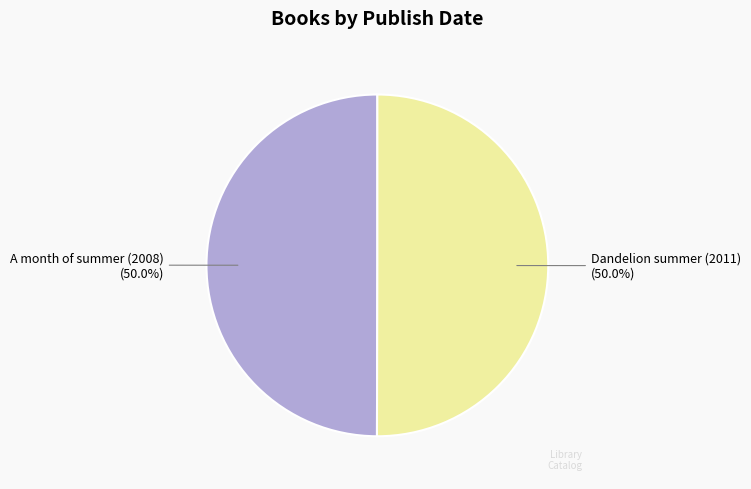

What is the total percentage of A month of summer (2008) and Dandelion summer (2011)?

100.0%